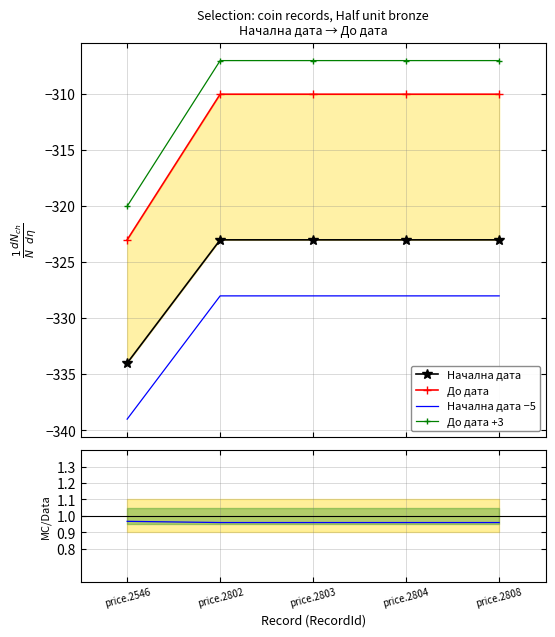

True or false: Начална дата −5 and До дата +3 cross at least once.

False